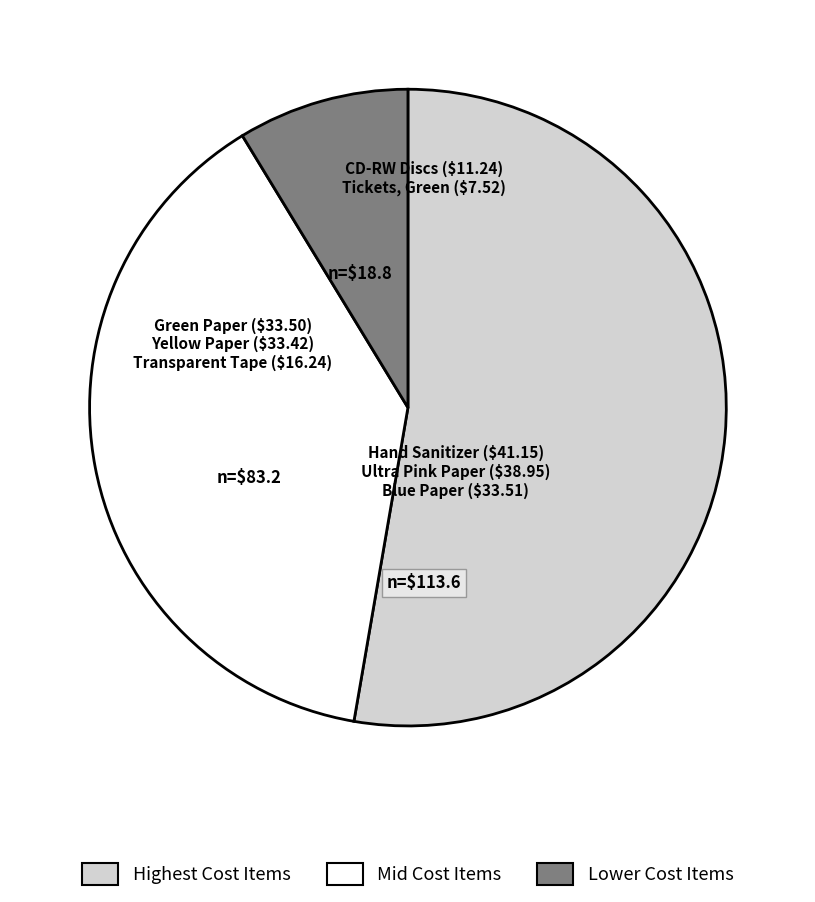

Does any single category account for the majority?

Yes